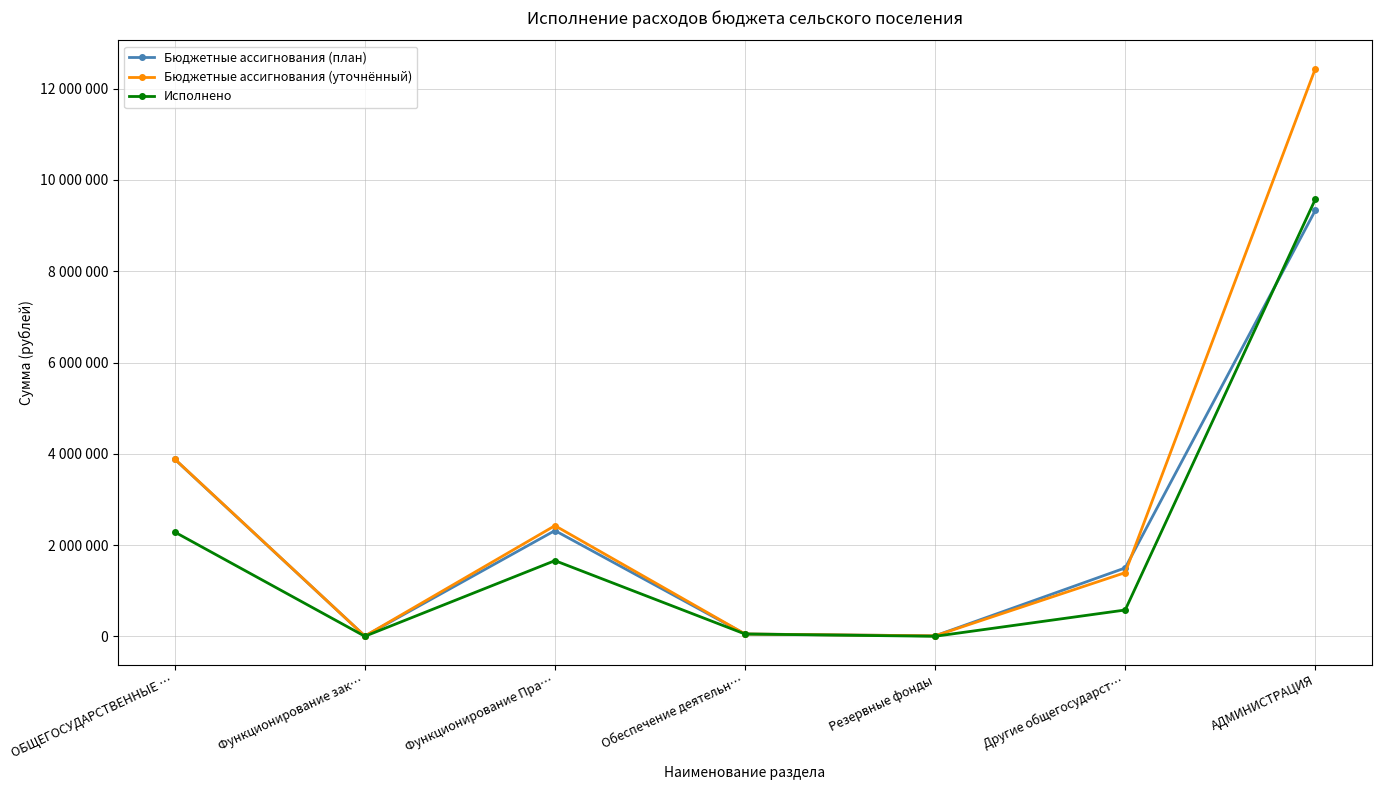

What is the difference between the highest and lowest values at Другие общегосударст…?

921829.7